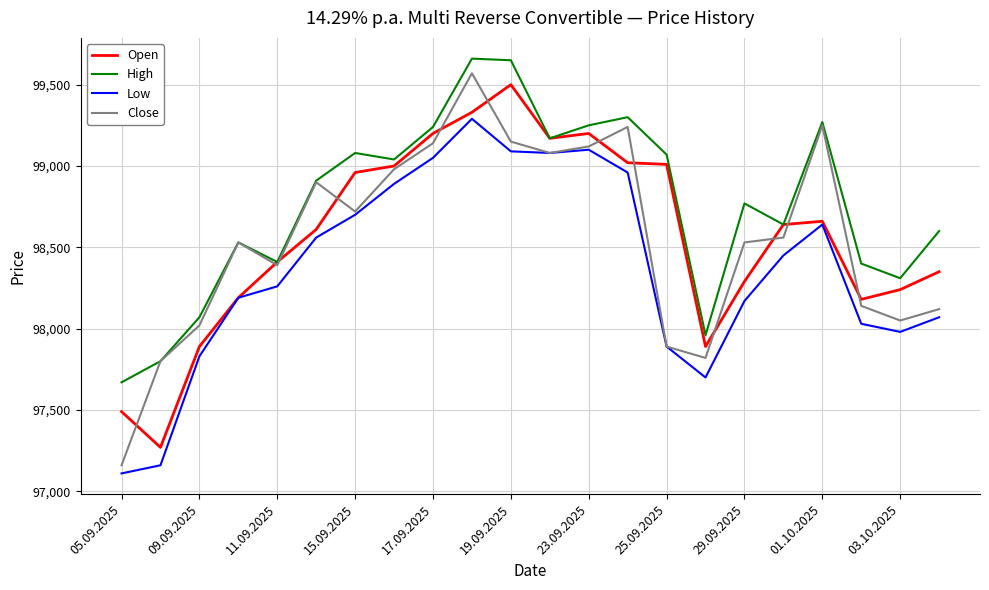

What is the maximum value shown in the chart?

99660